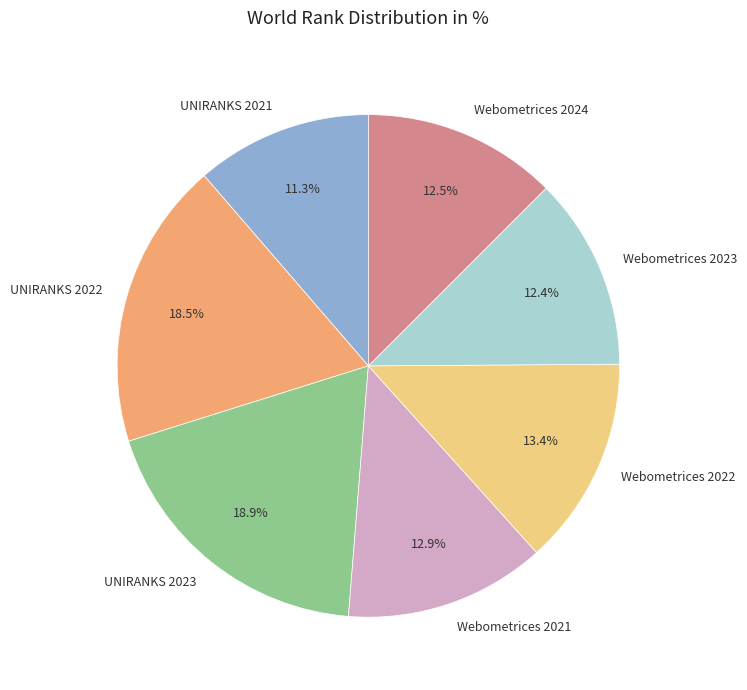

How many segments does this pie chart have?

7